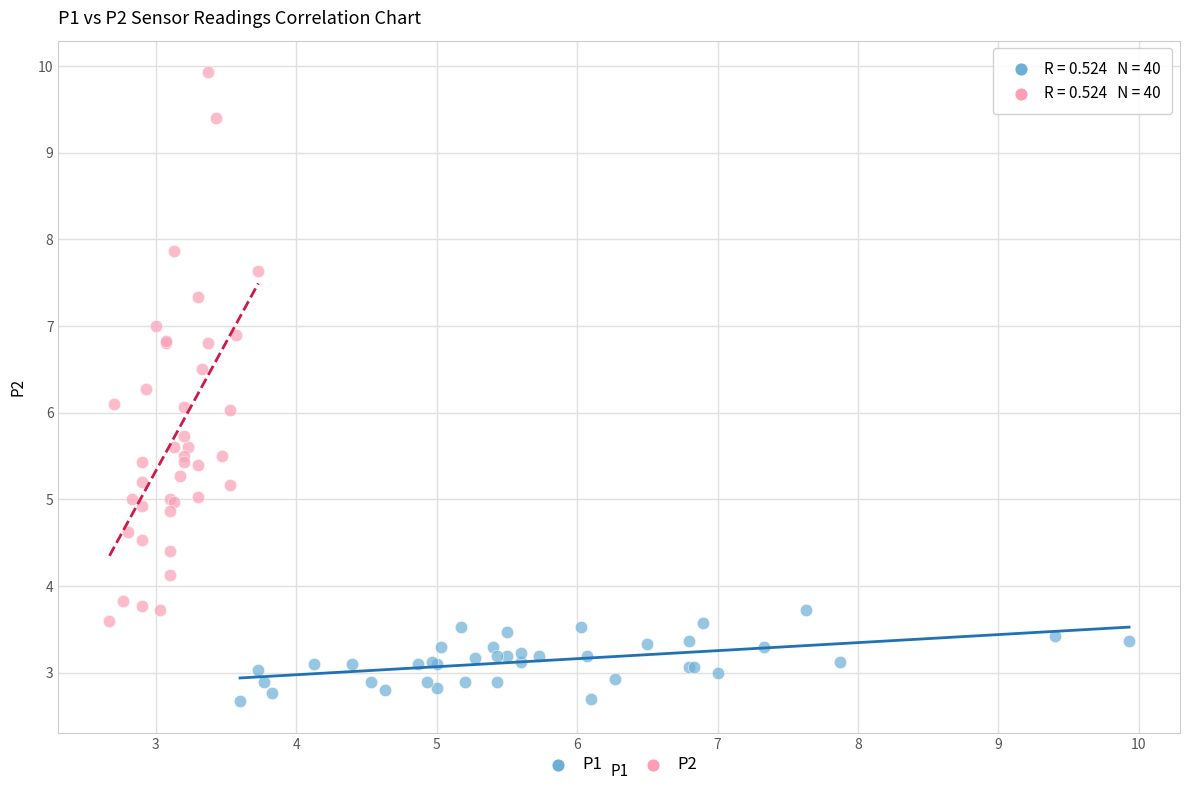

Which series contains the lowest Y value?

P1